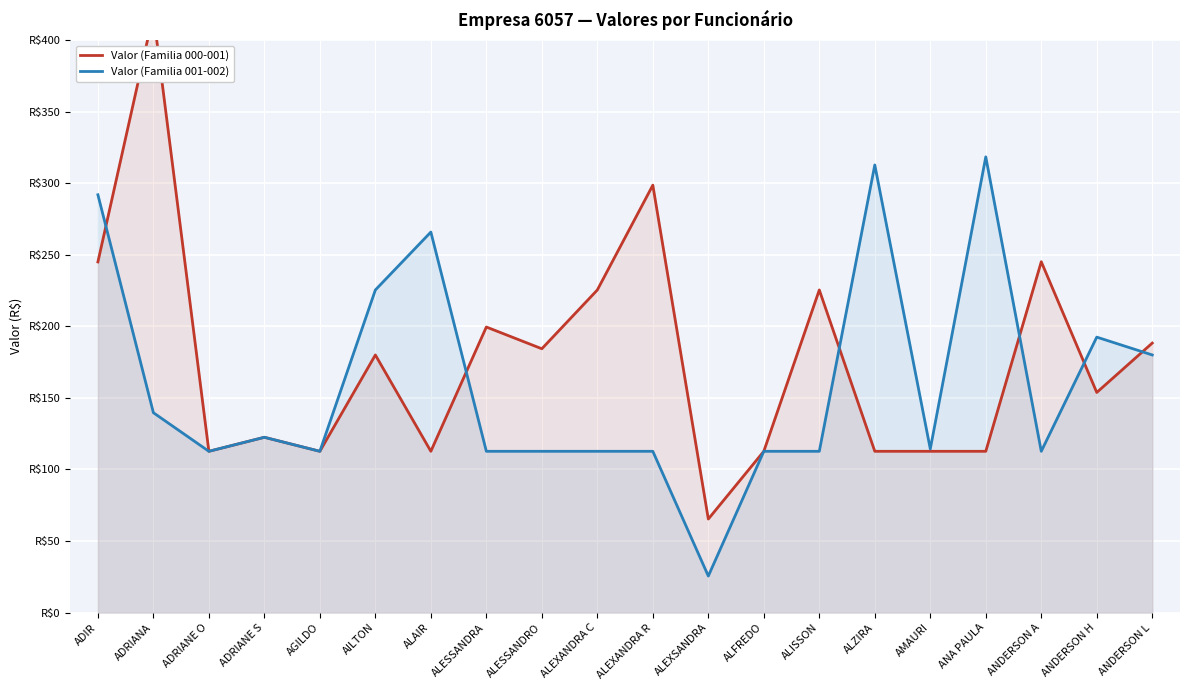

Which series has the widest spread of values?

Valor (Familia 000-001)